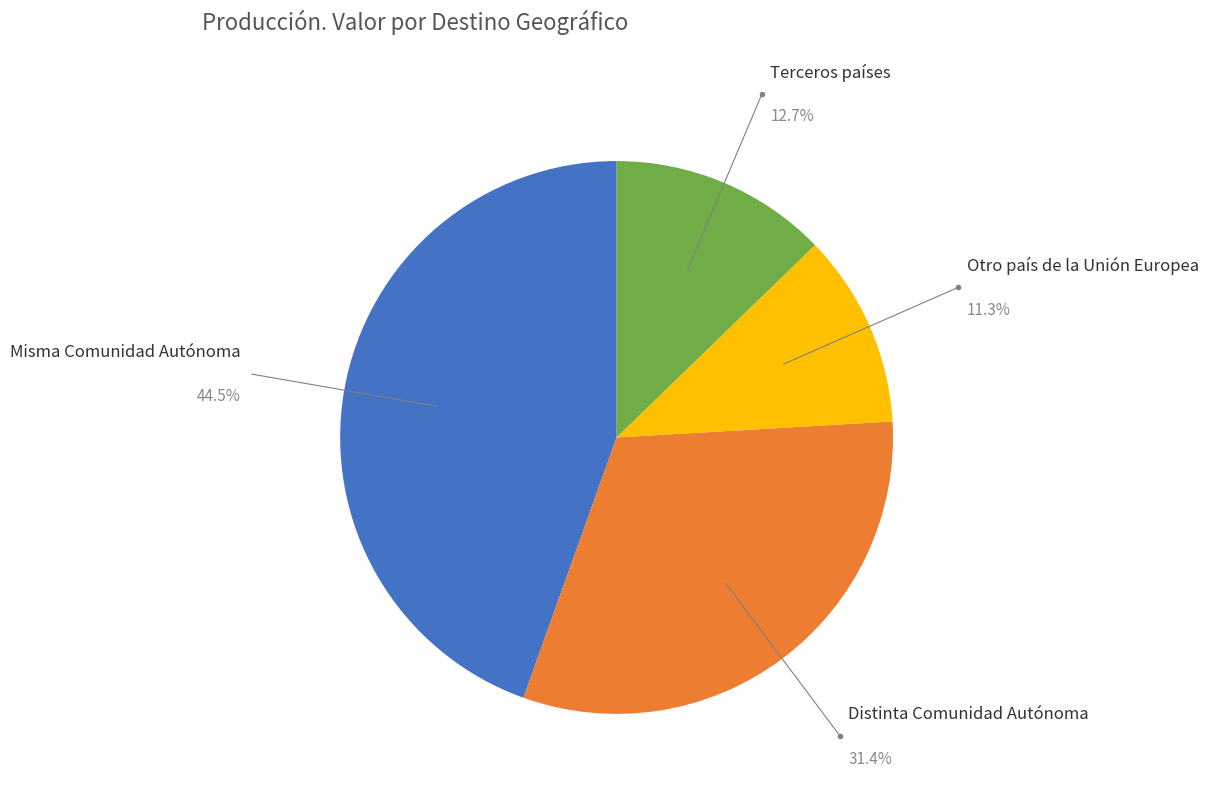

Between Misma Comunidad Autónoma and Distinta Comunidad Autónoma, which is larger?

Misma Comunidad Autónoma